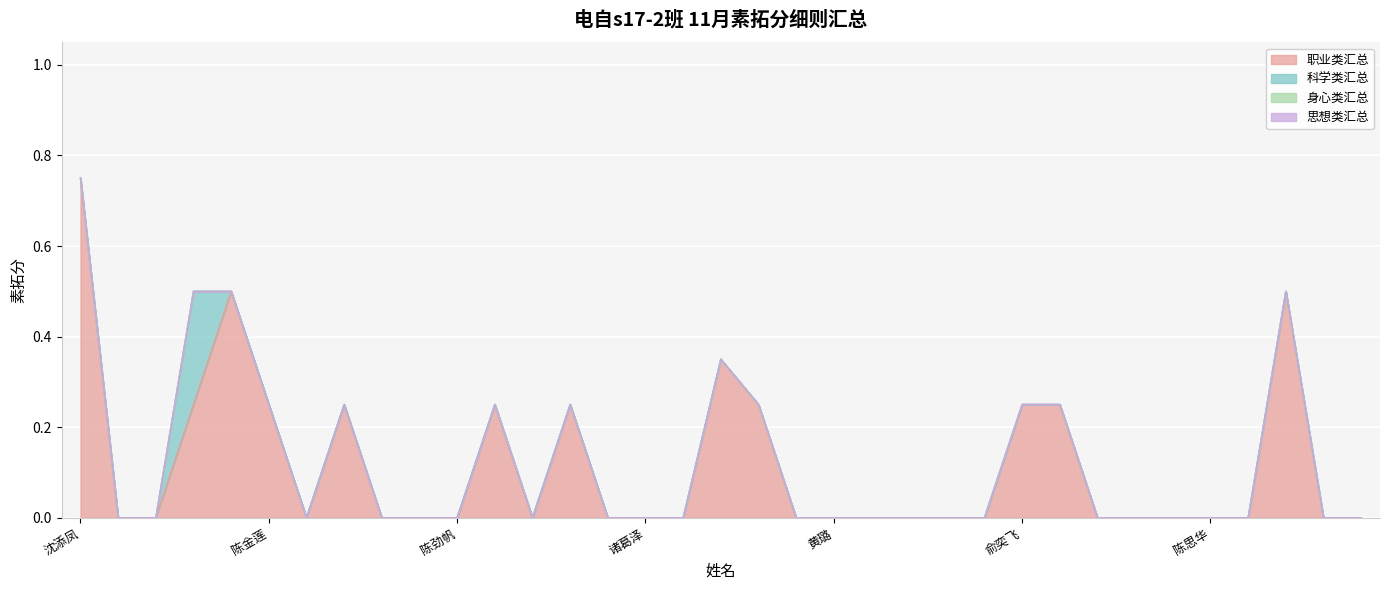

At how many categories does at least one series exceed 0?

12